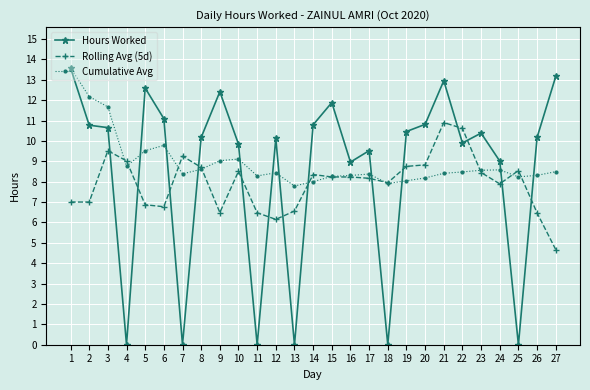

True or false: Rolling Avg (5d) has more than 1 interior local peaks.

True